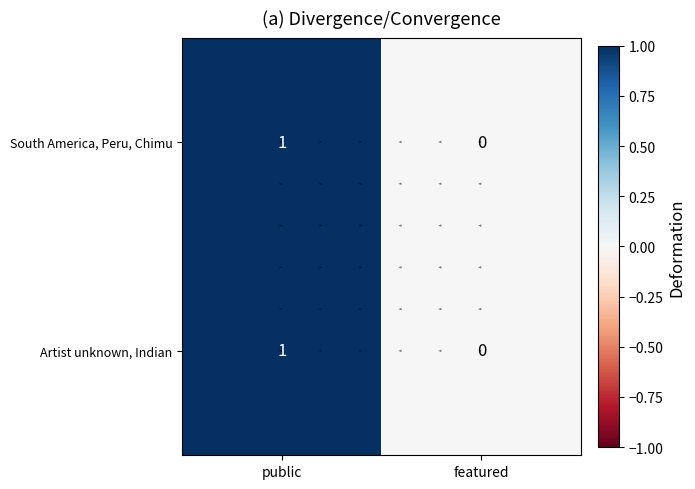

Rank the series by their maximum value, from highest to lowest.

South America, Peru, Chimu, Artist unknown, Indian